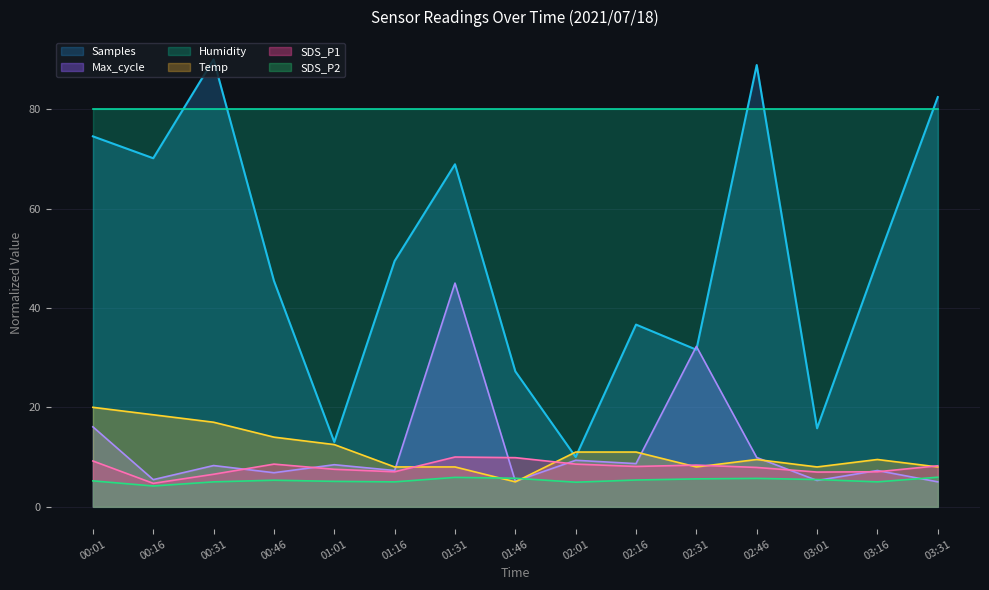

At 00:01, list the series in order from smallest to largest.

SDS_P2, SDS_P1, Max_cycle, Temp, Samples, Humidity